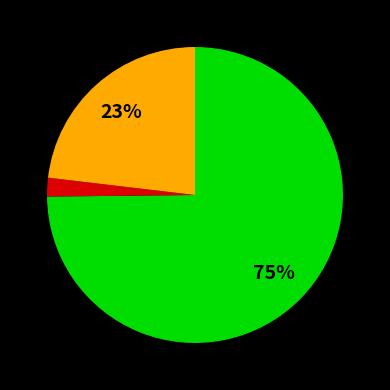

Is there any slice that represents more than half of the pie?

Yes